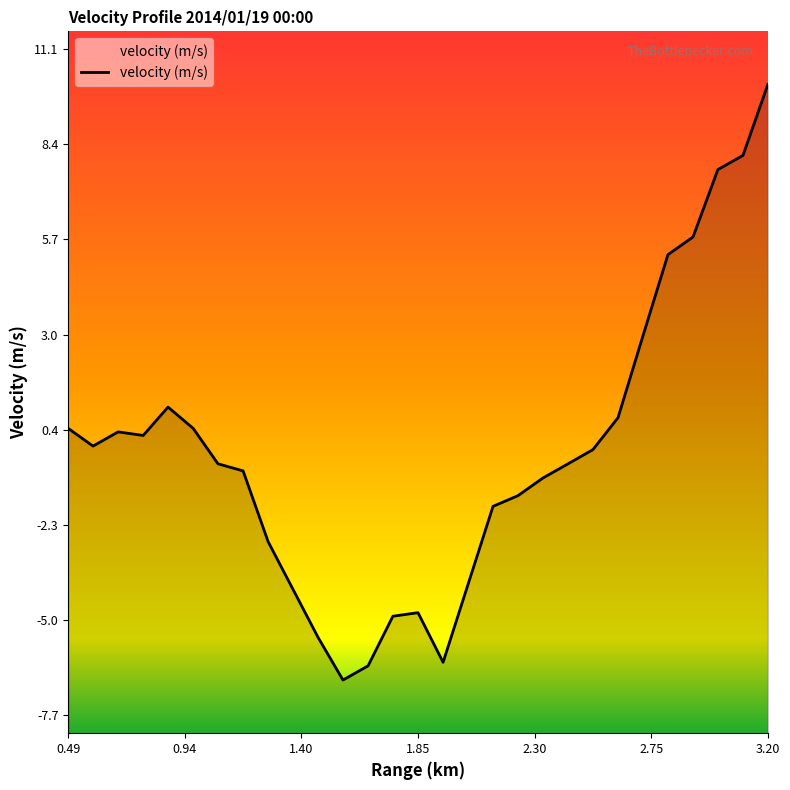

What position from the left is 3.20?

7